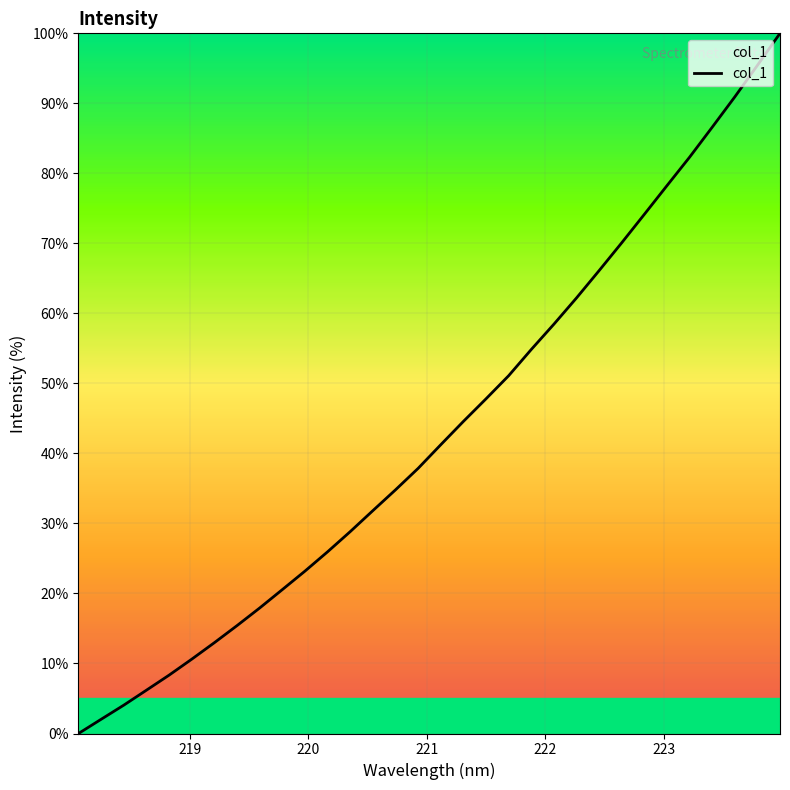

Reading right to left, transcribe all the data shown in this chart.

100.0	95.4	90.9	86.6	82.3	78.2	74.2	70.1	66.1	62.2	58.5	54.9	51.1	47.8	44.6	41.2	37.9	34.8	31.8	28.8	26.0	23.2	20.6	17.9	15.4	13.0	10.6	8.3	6.2	4.1	2.0	0.0